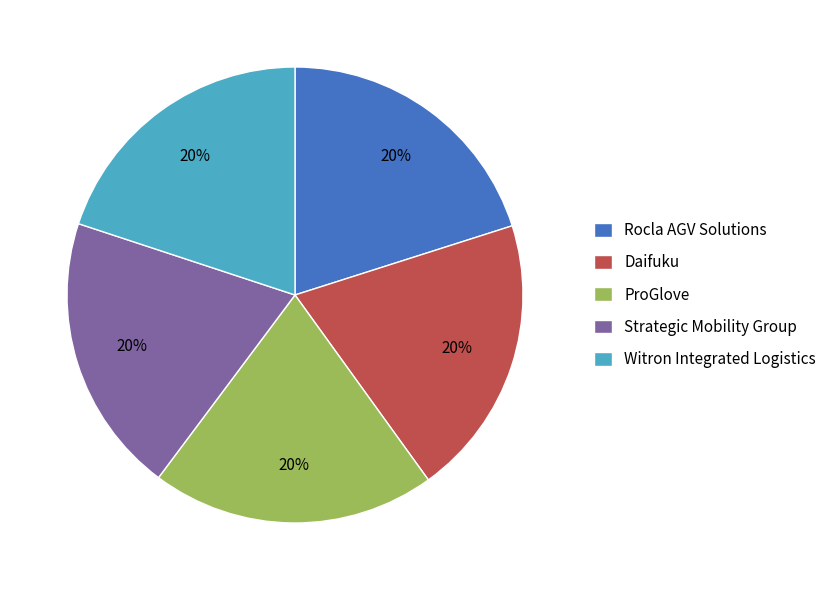

To the nearest percent, what is the combined percentage of Strategic Mobility Group and Witron Integrated Logistics?

40%